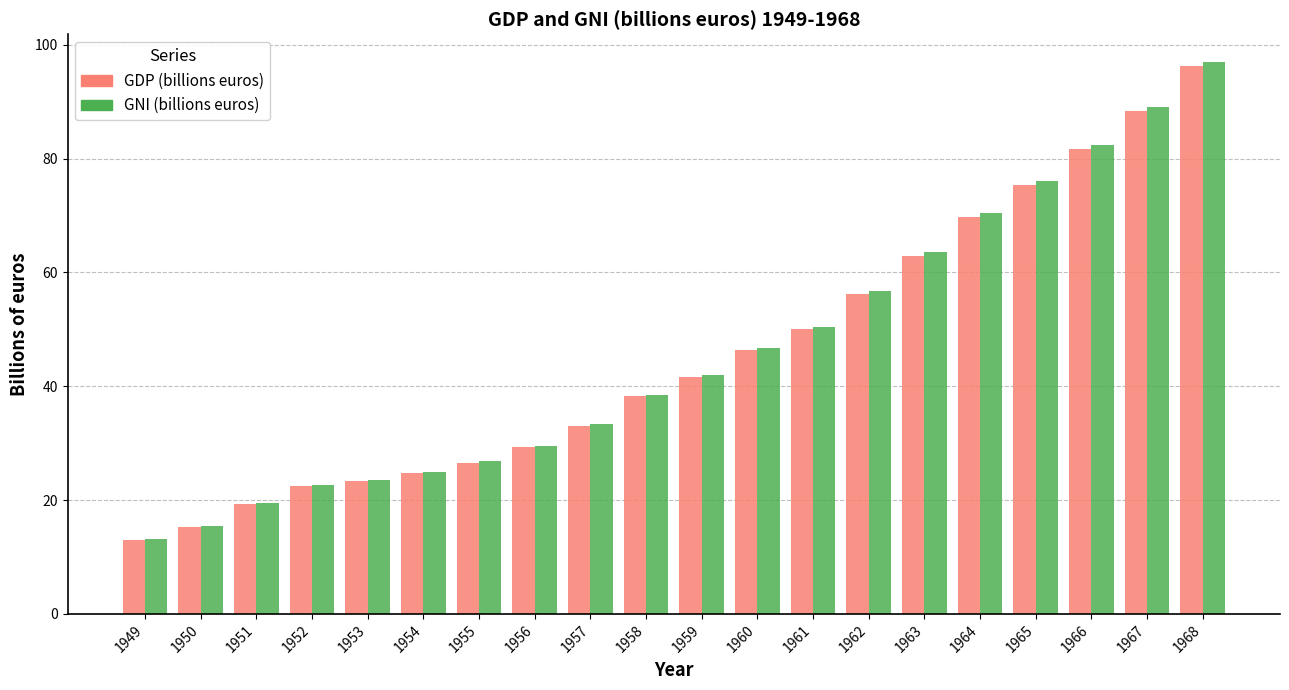

How many data points in GDP (billions euros) are above 41?

10